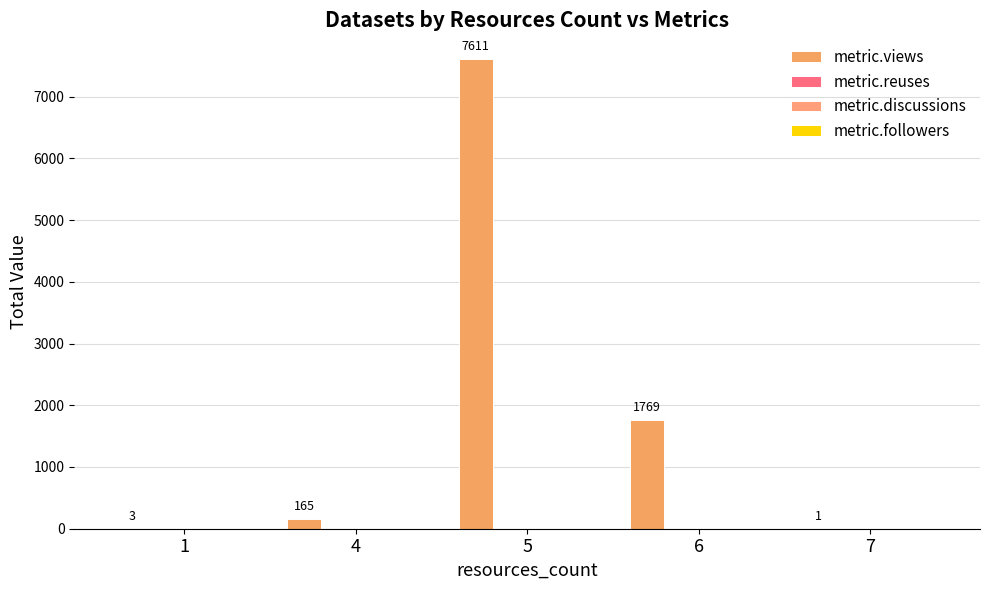

Which series has the largest range (max minus min)?

metric.views